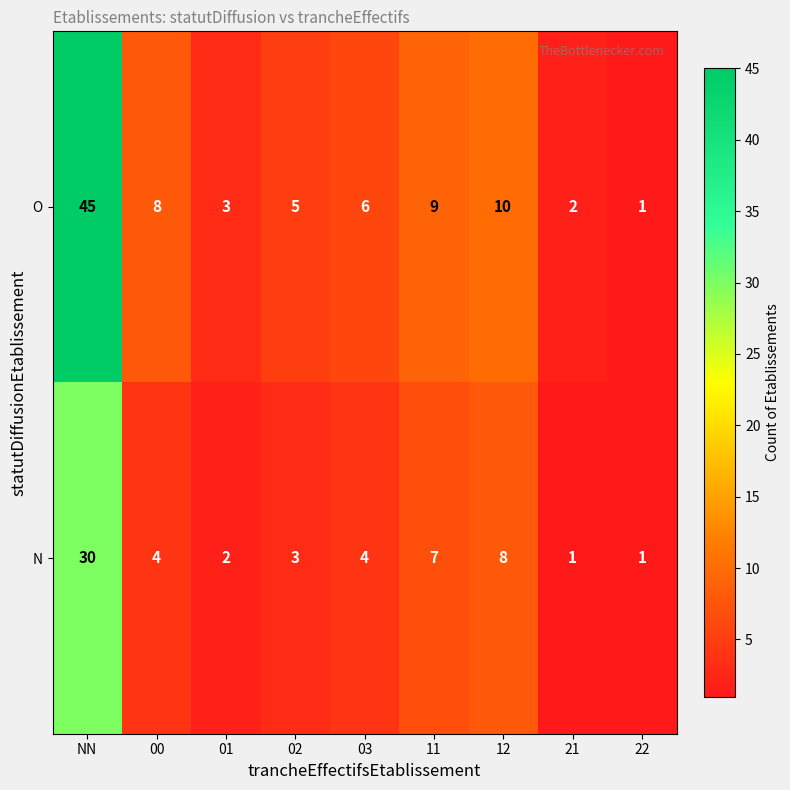

Which series has the widest spread of values?

O